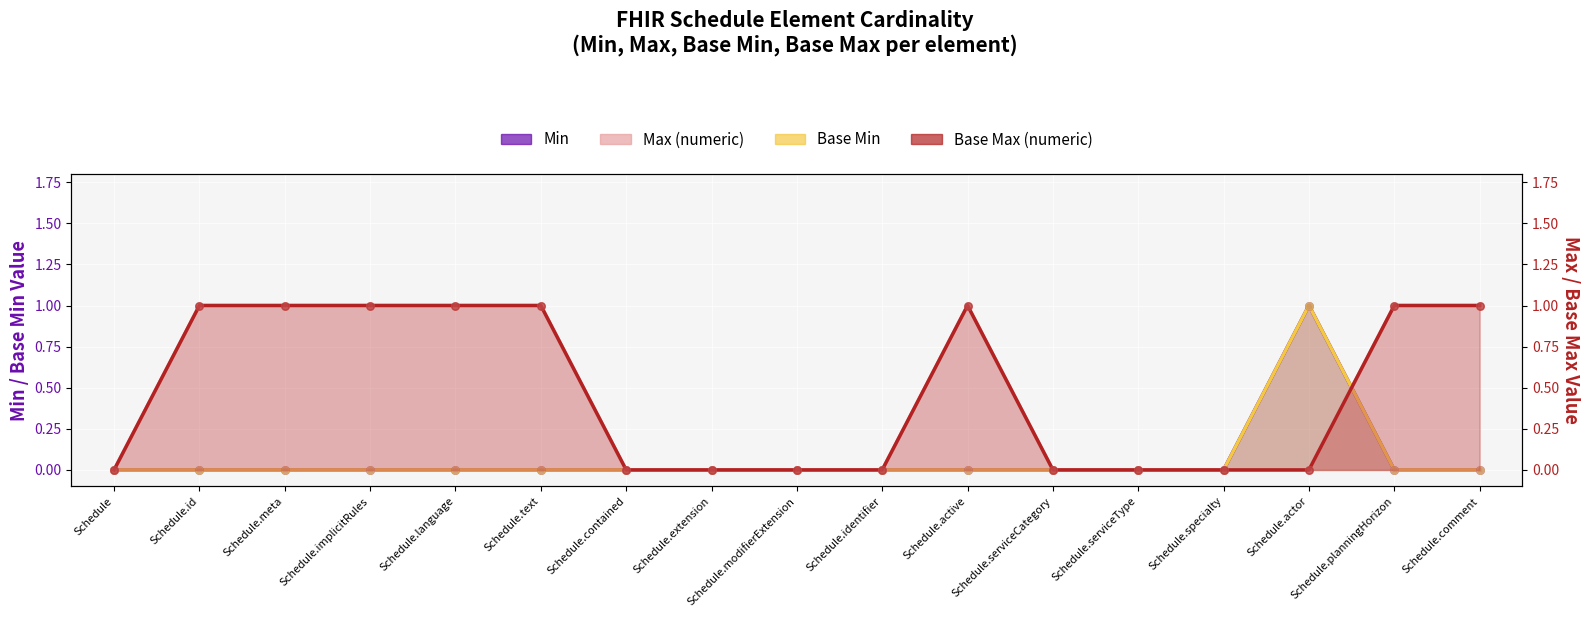

Which series reaches the minimum Y coordinate?

Min